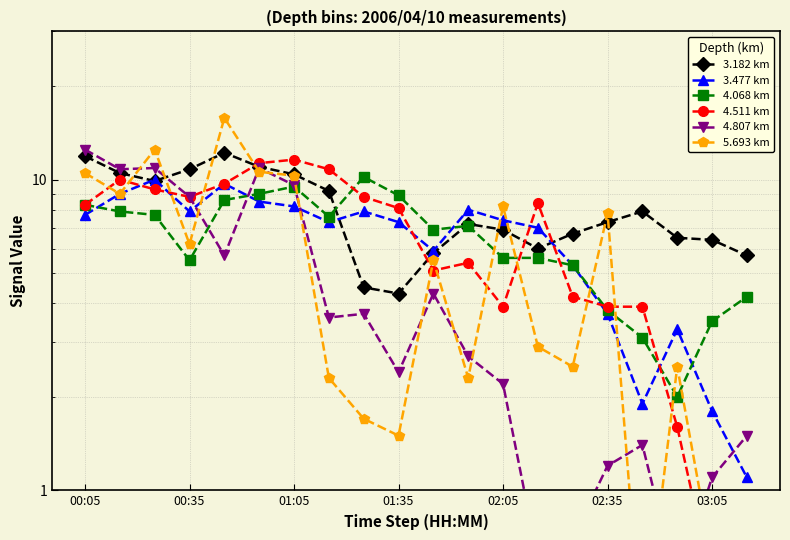

What is the average value of the 3.182 km series?

8.1